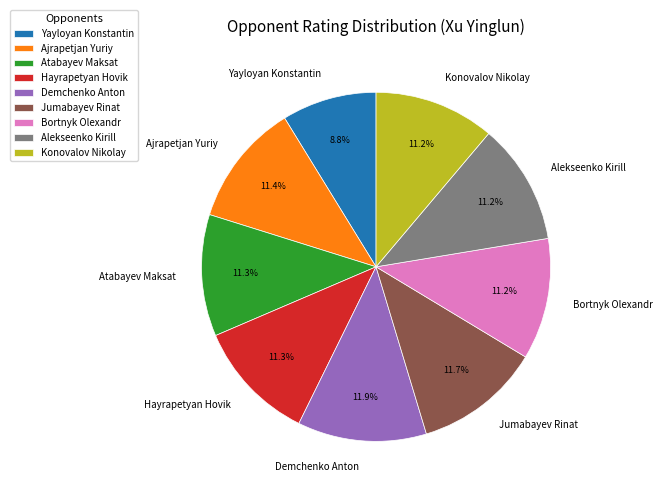

What is the smallest slice in the pie chart?

Yayloyan Konstantin